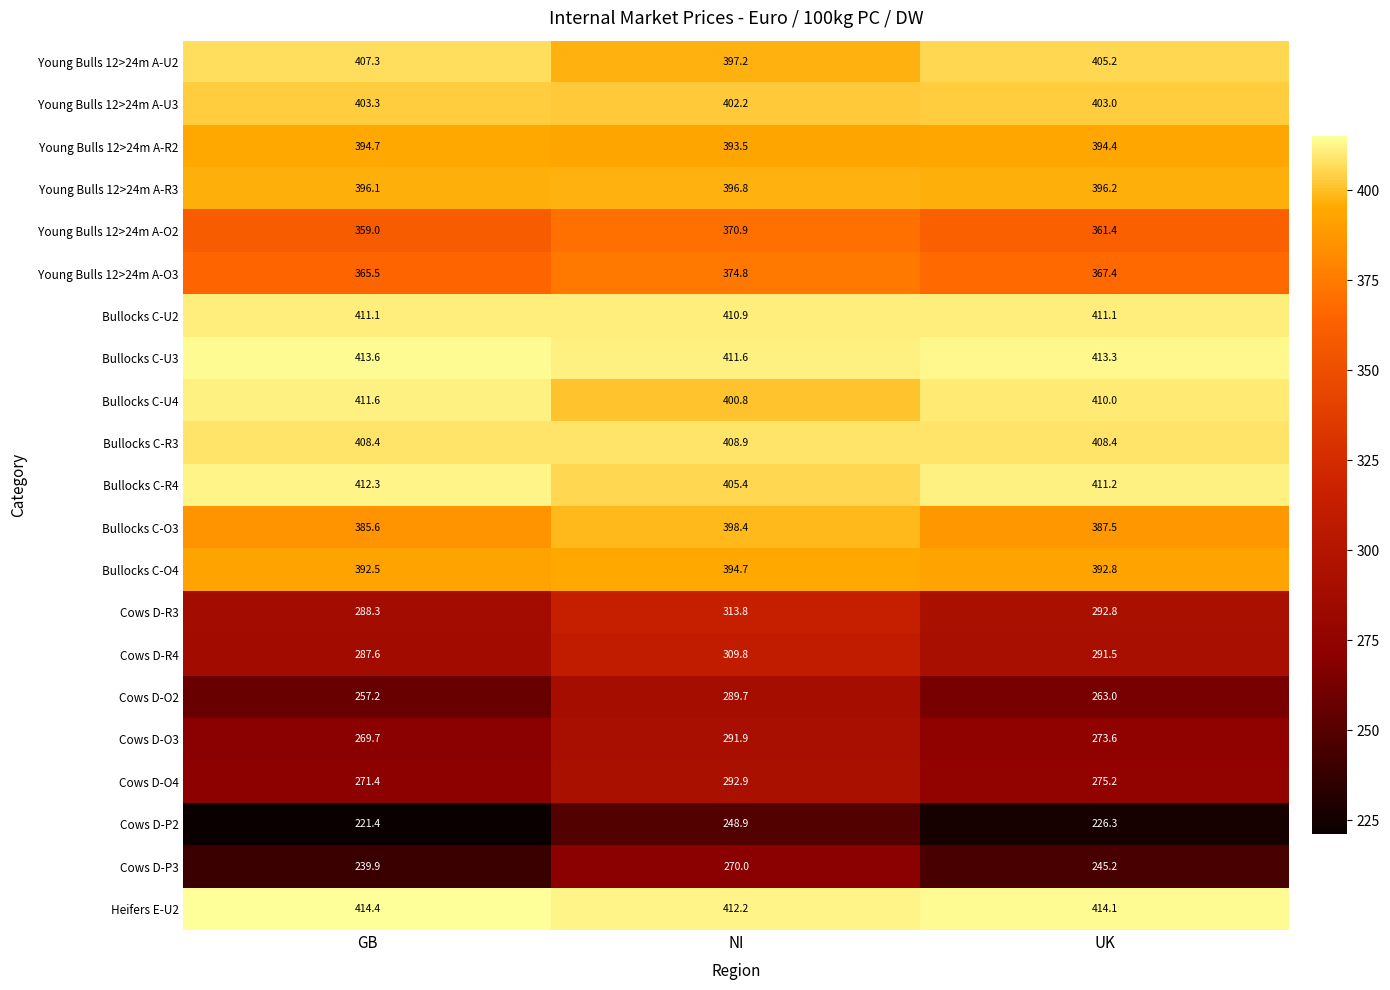

What is the minimum value for Cows D-O2?

257.2